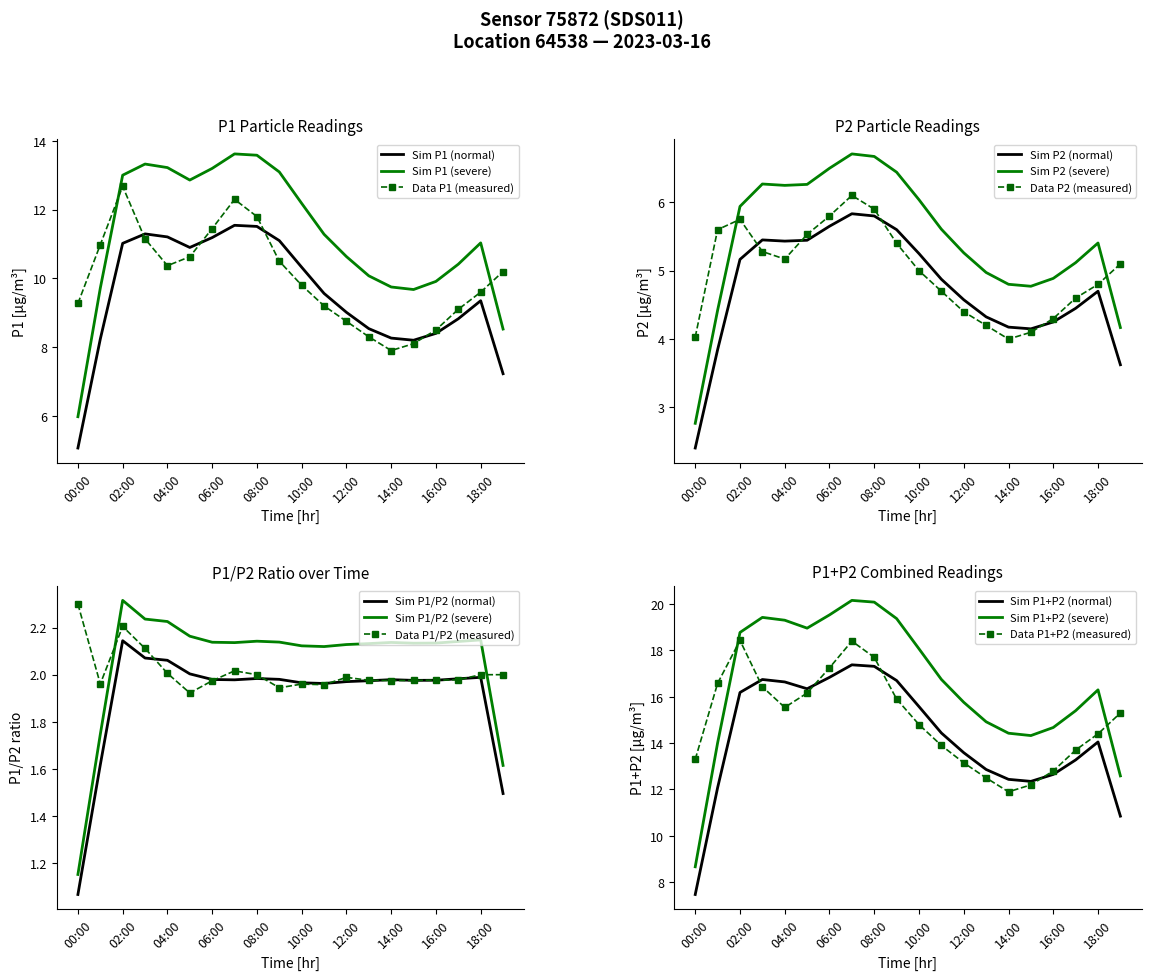

How many categories are shown in the chart?

20